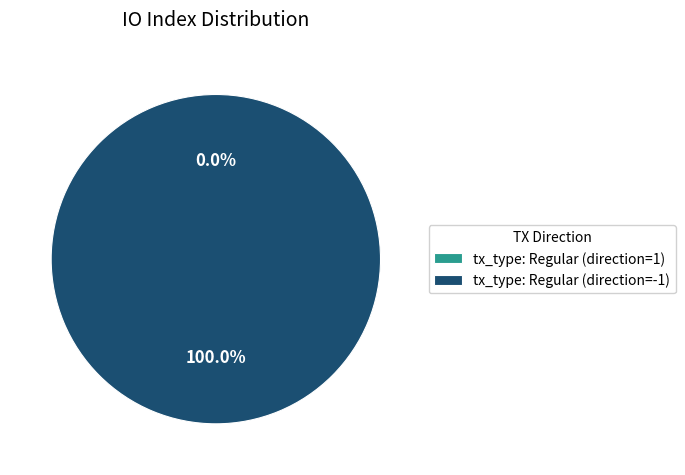

The tx_type: Regular (direction=-1) slice represents 99% of the pie. True or false?

False